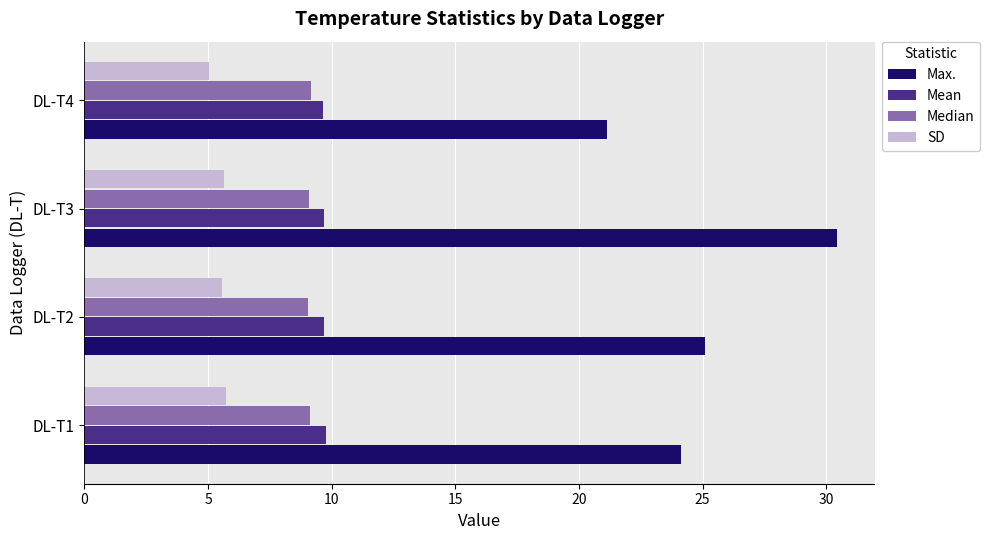

What is the difference between the maximum and second lowest values in the Median series?

0.1